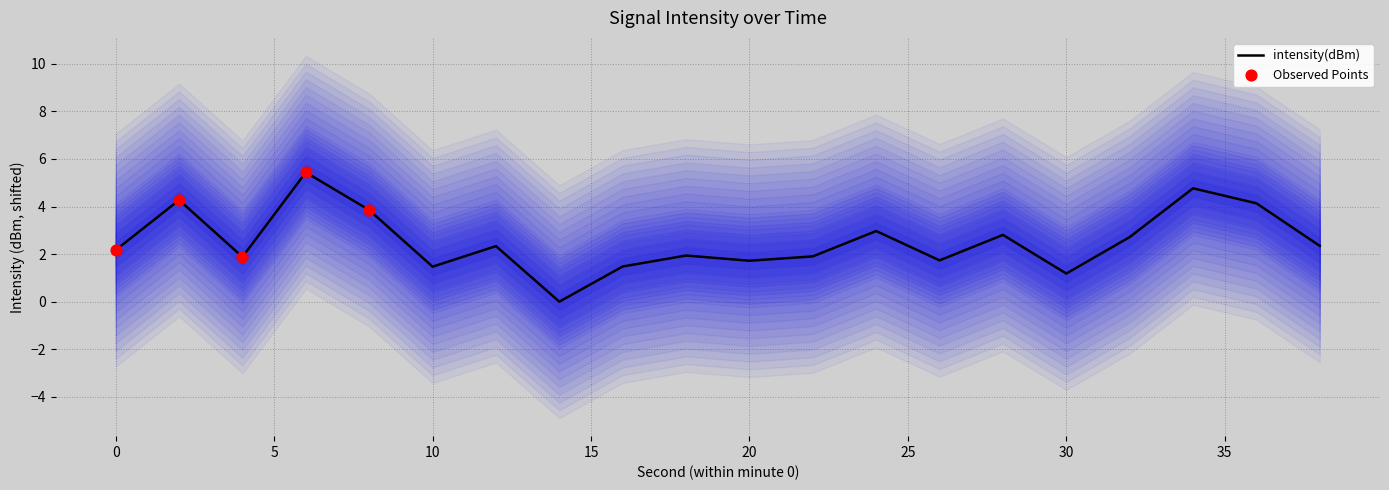

Which has a higher value, 20 or 2?

2